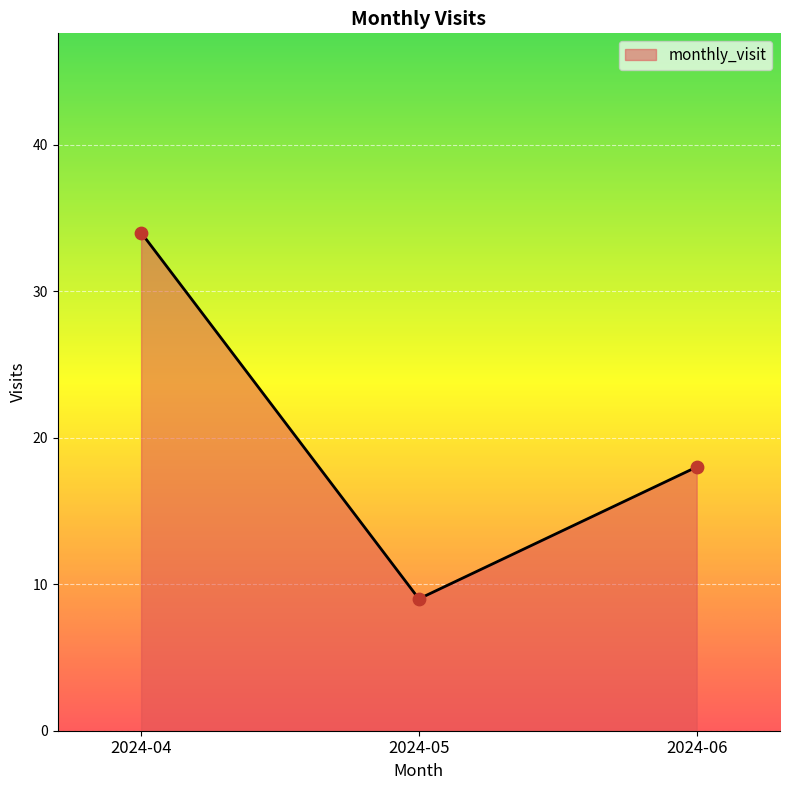

What is the change in value from 2024-04 to 2024-06?

-16